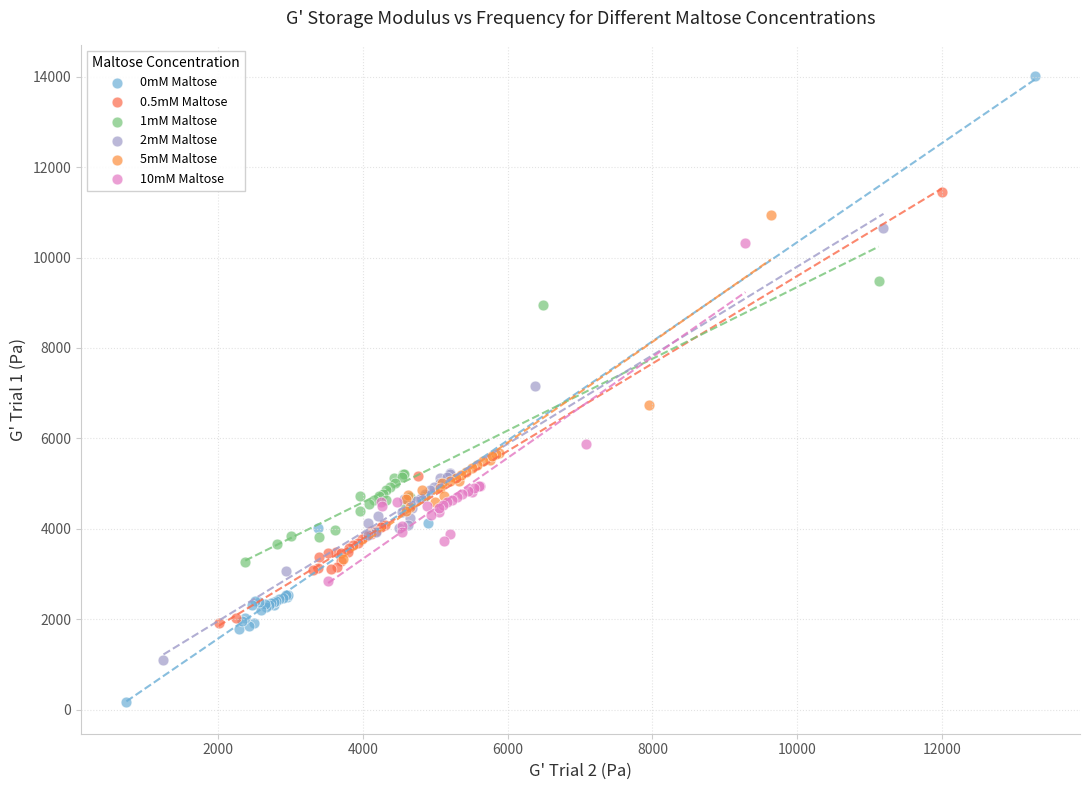

Which series contains the highest Y value?

0mM Maltose